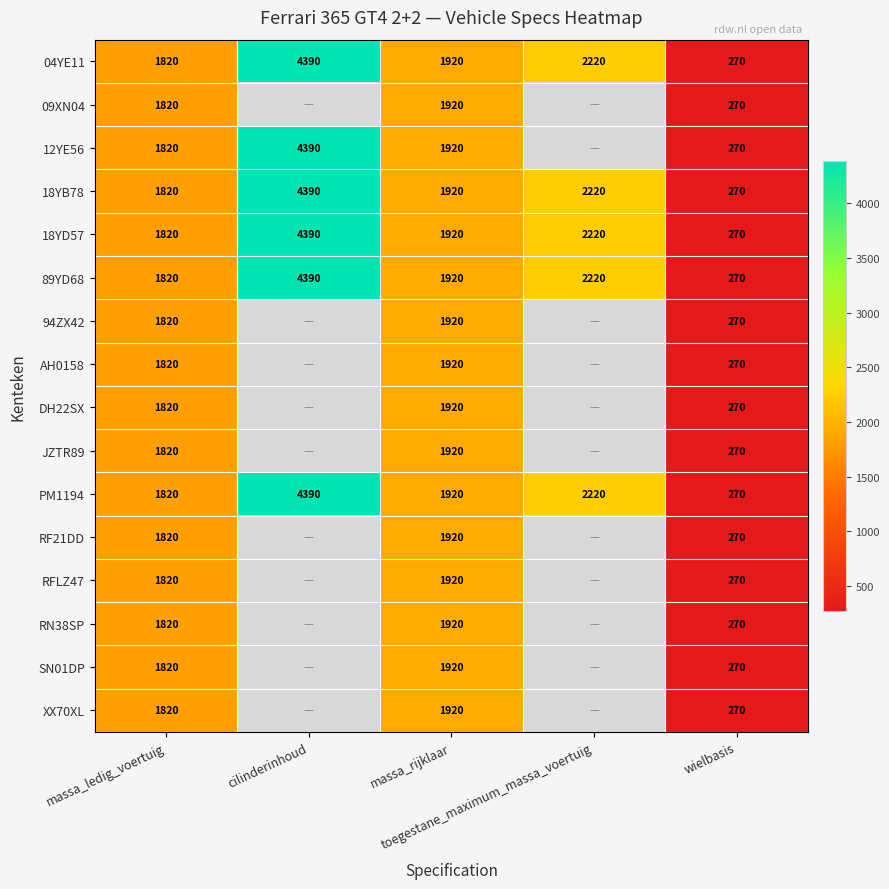

What is the minimum value shown in the chart?

270.0